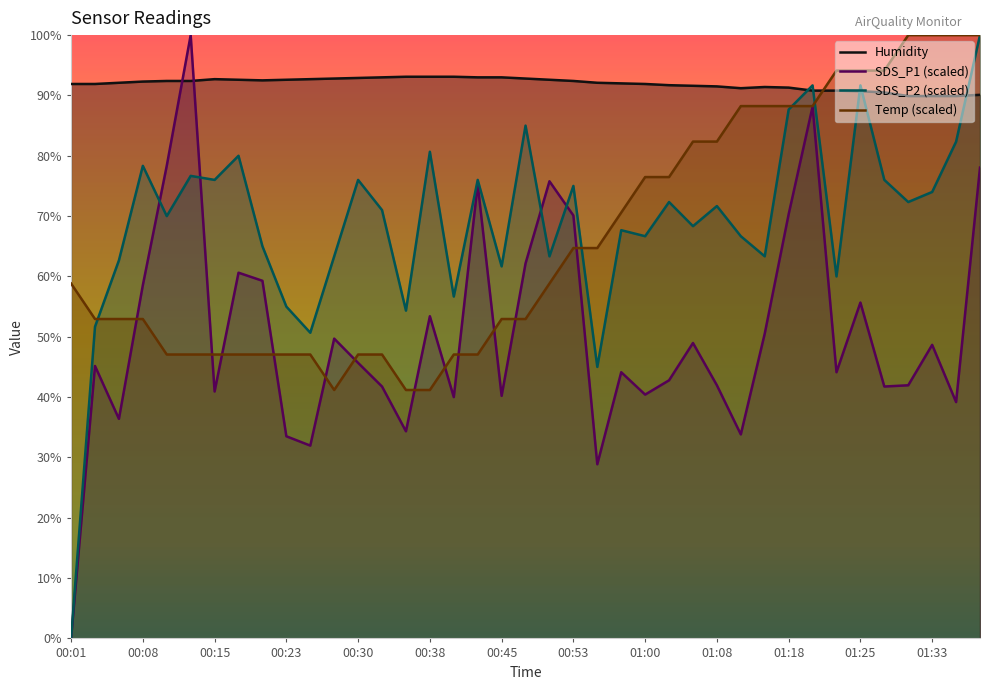

How many times do Humidity and SDS_P2 cross each other?

5